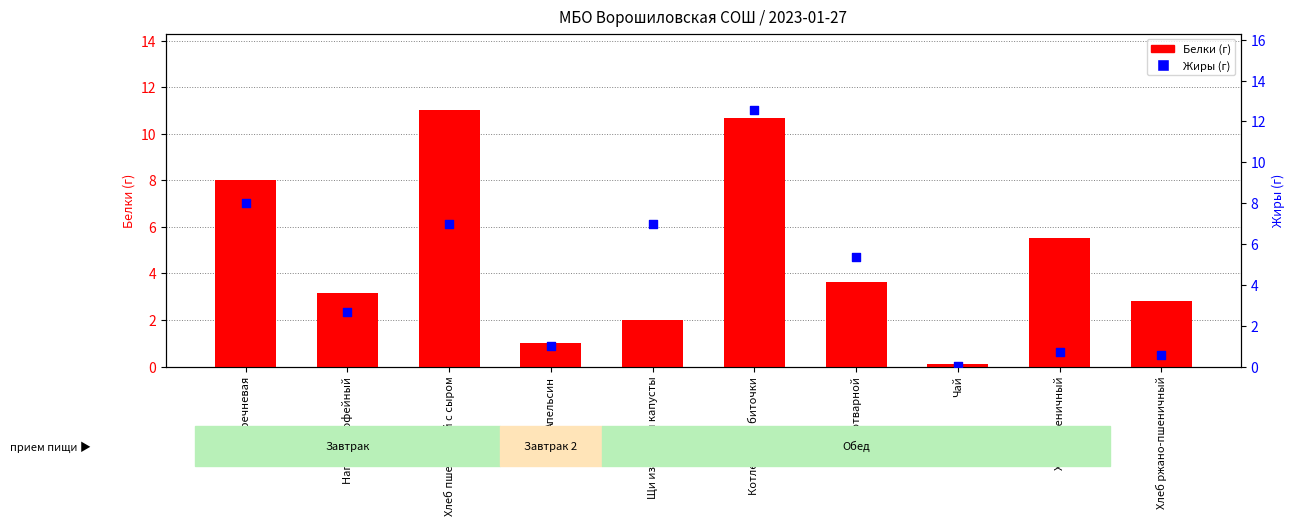

At which category is the sum across all series the highest?

Котлеты или биточки